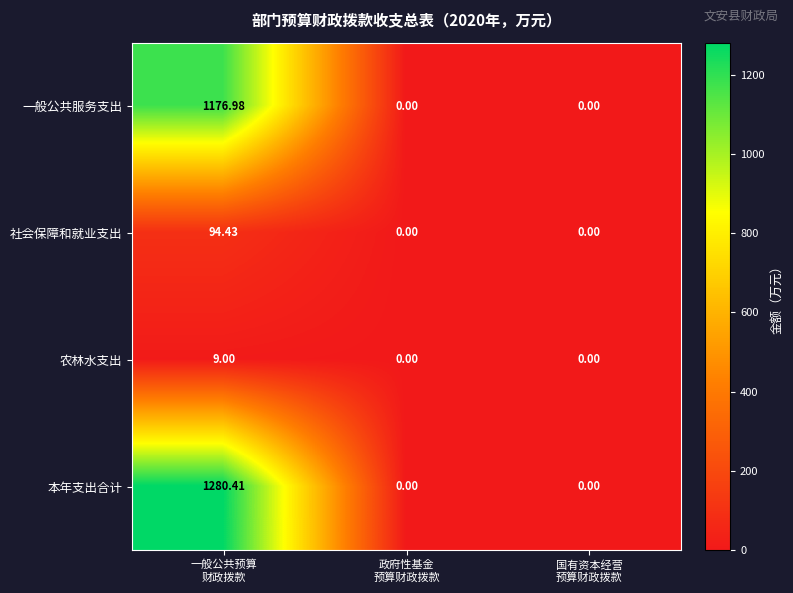

What is the total value across all series at 一般公共预算
财政拨款?

2560.8